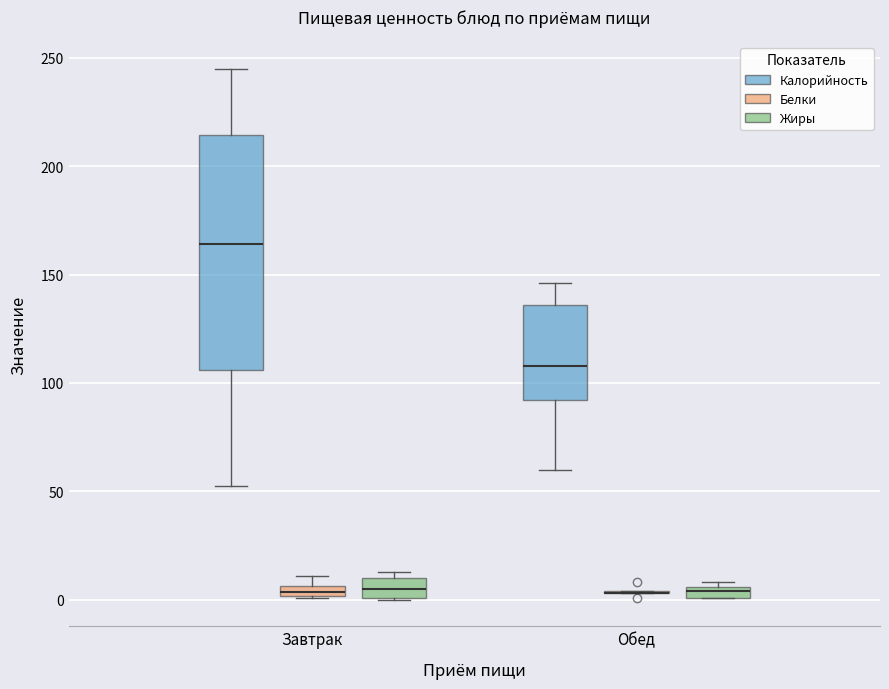

Which box is the tallest, from its lower edge to its upper edge?

Завтрак (Калорийность)